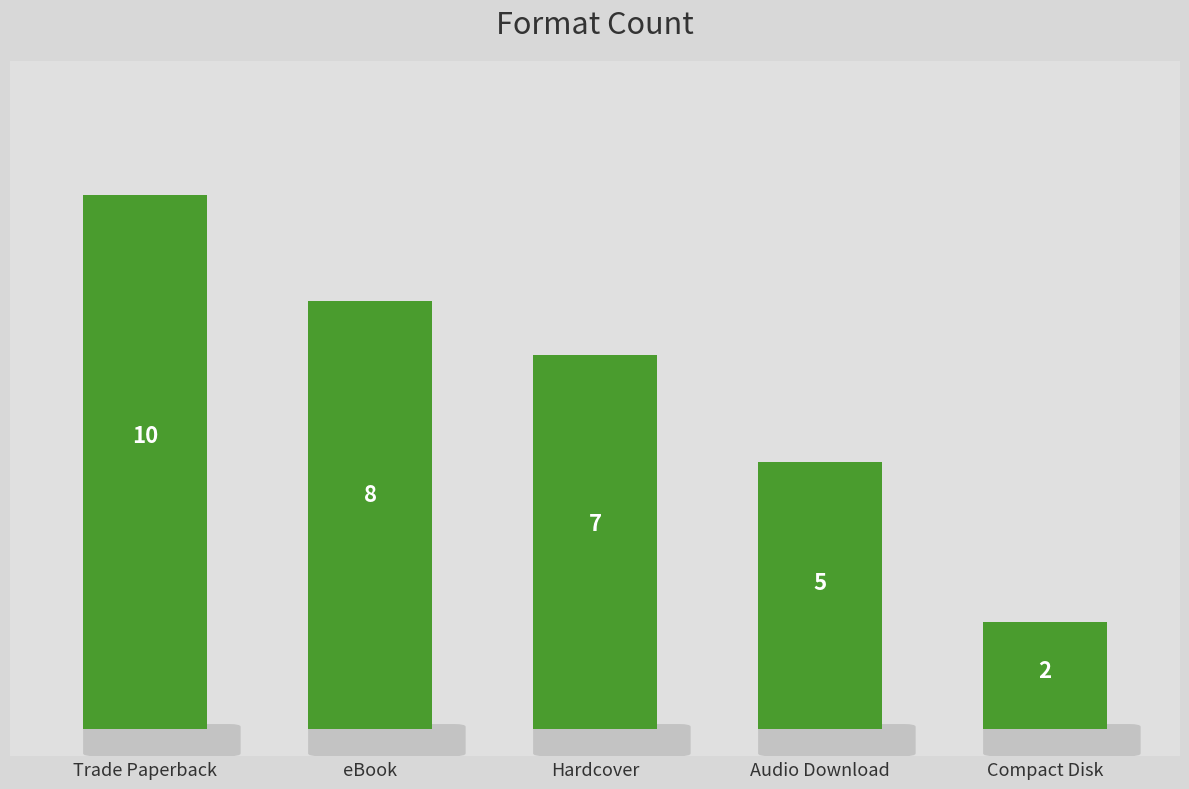

At which label does the data first exceed 7?

Trade Paperback